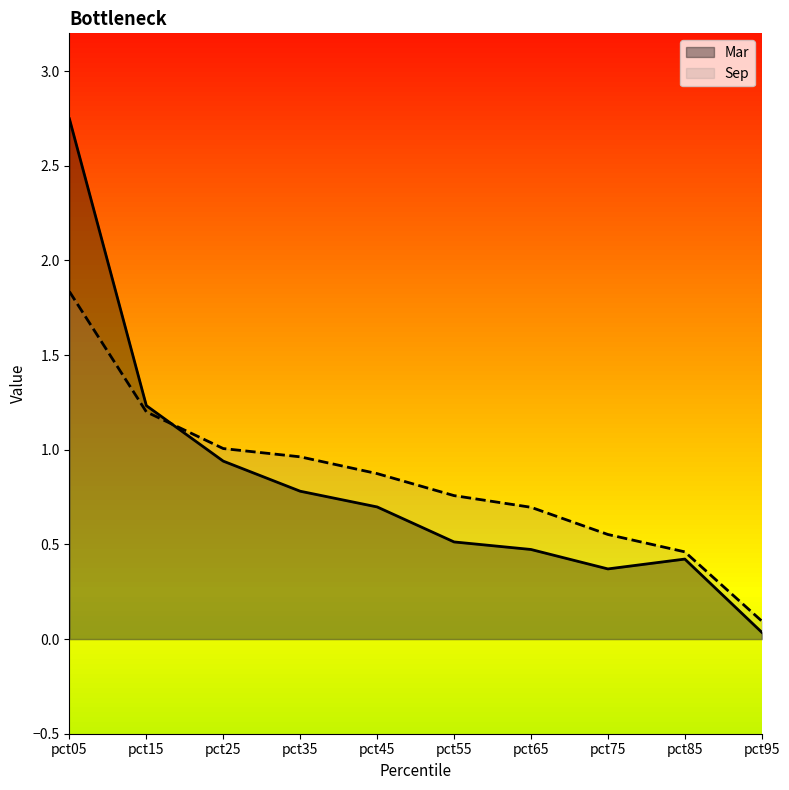

True or false: Mar has a value of 0.5 at pct25.

False